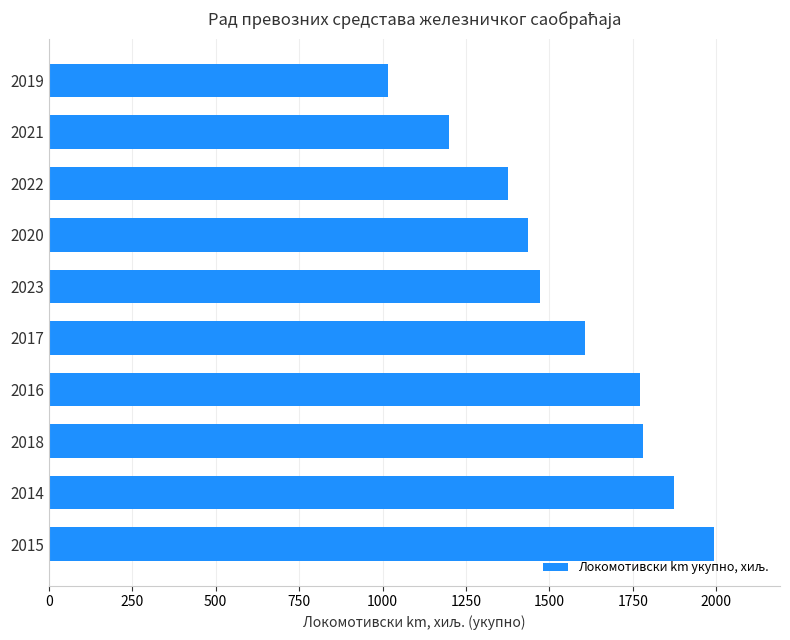

What is the change in value from 2016 to 2019?

-758